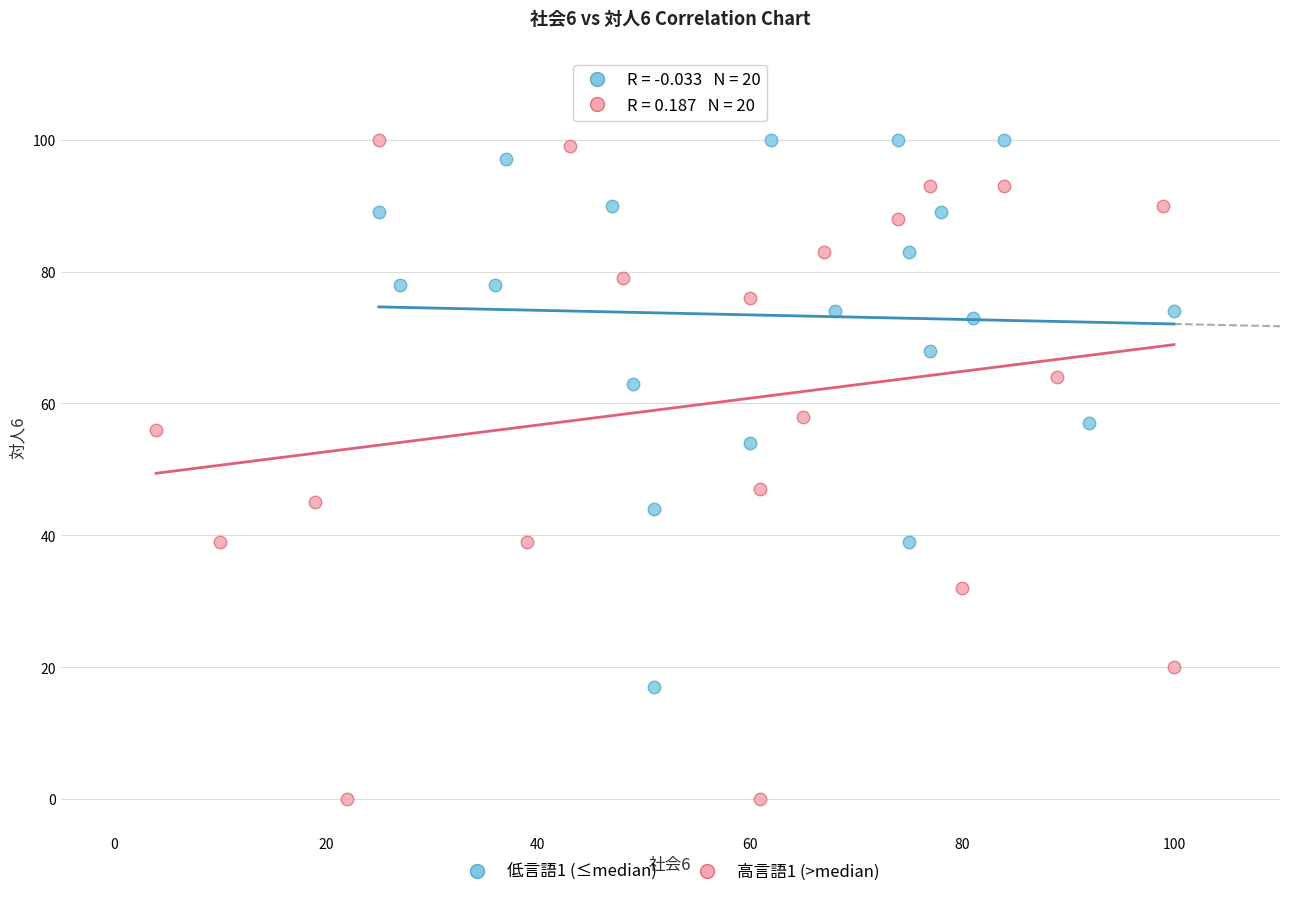

What are all the series names shown in the legend?

低言語1 (≤median), 高言語1 (>median)